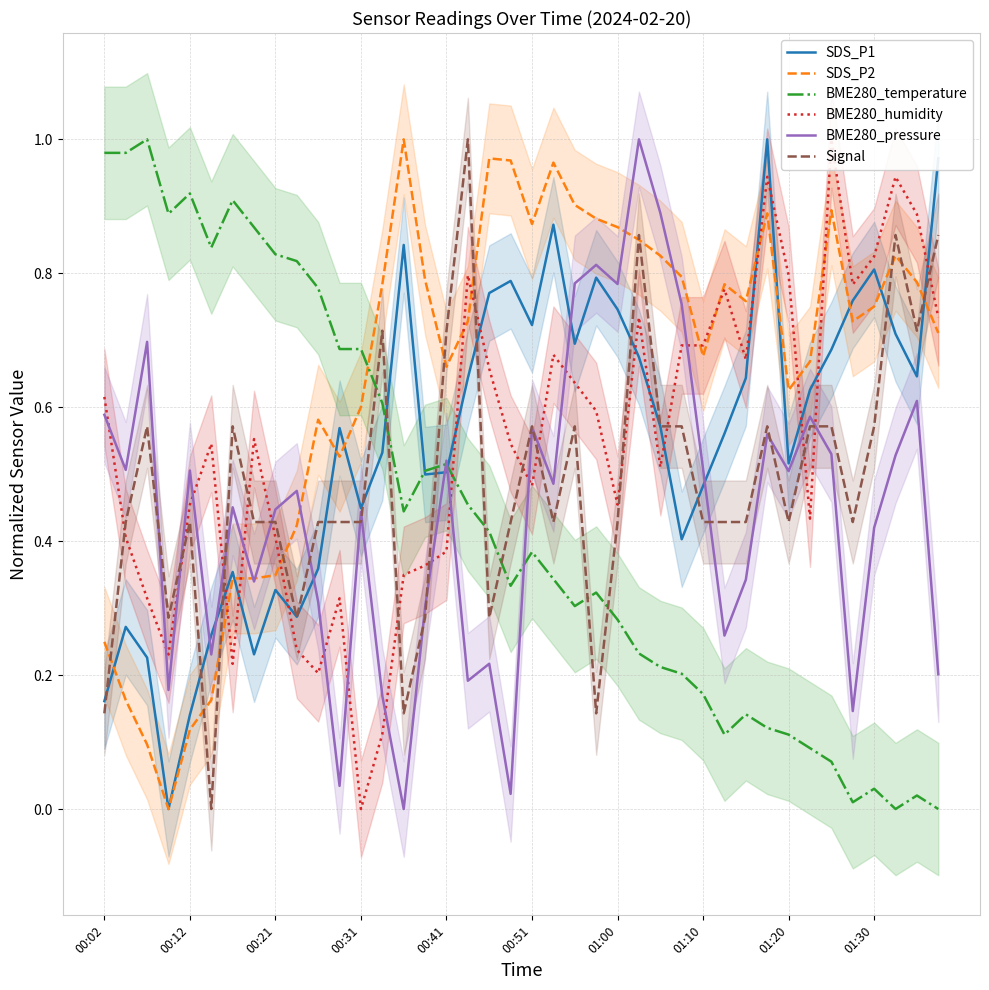

True or false: BME280_temperature and Signal intersect in this chart.

True